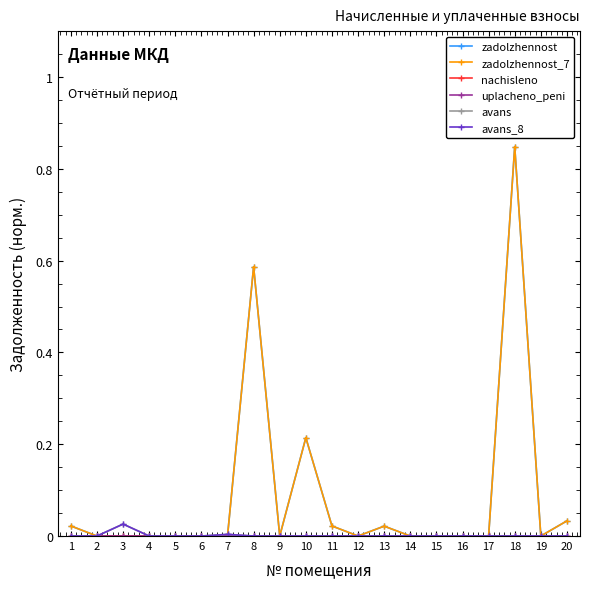

List the labels in order of zadolzhennost value, largest first.

18, 8, 10, 20, 1, 11, 13, 2, 3, 4, 5, 6, 7, 9, 12, 14, 15, 16, 17, 19